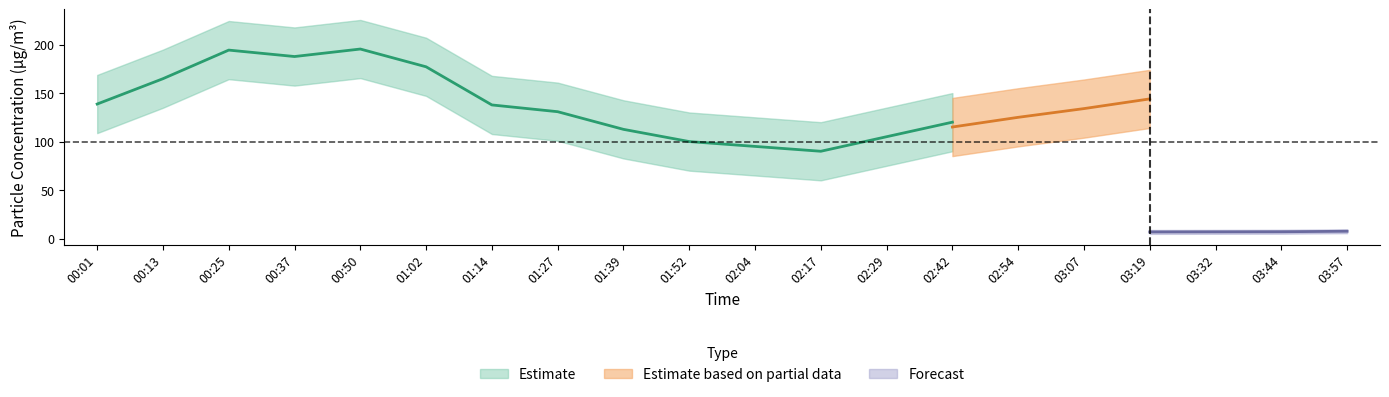

What is the label of the 1st point from the left?

00:01